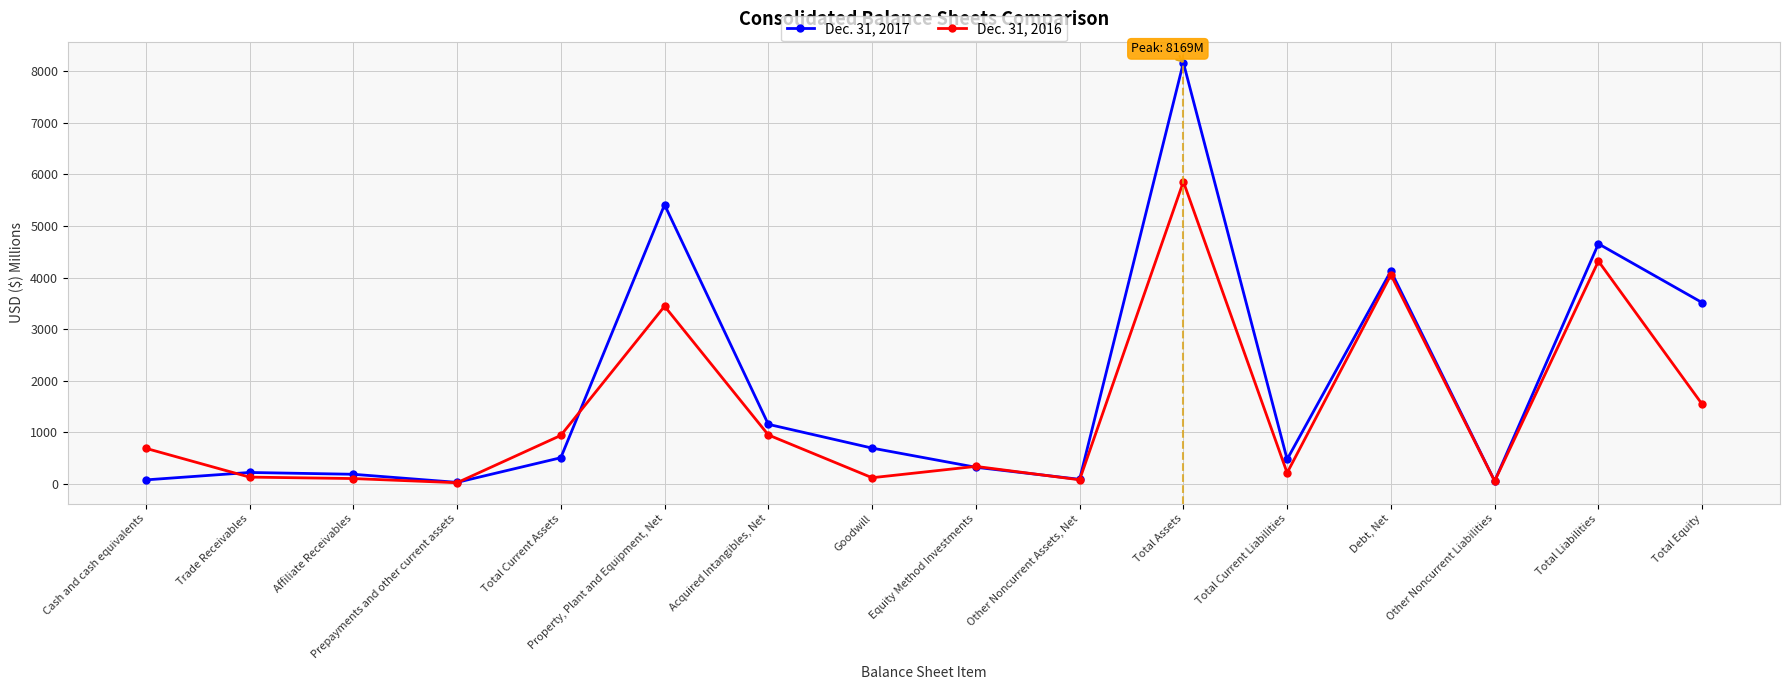

List the labels in order of Dec. 31, 2016 value, smallest first.

Prepayments and other current assets, Other Noncurrent Liabilities, Other Noncurrent Assets, Net, Affiliate Receivables, Goodwill, Trade Receivables, Total Current Liabilities, Equity Method Investments, Cash and cash equivalents, Total Current Assets, Acquired Intangibles, Net, Total Equity, Property, Plant and Equipment, Net, Debt, Net, Total Liabilities, Total Assets